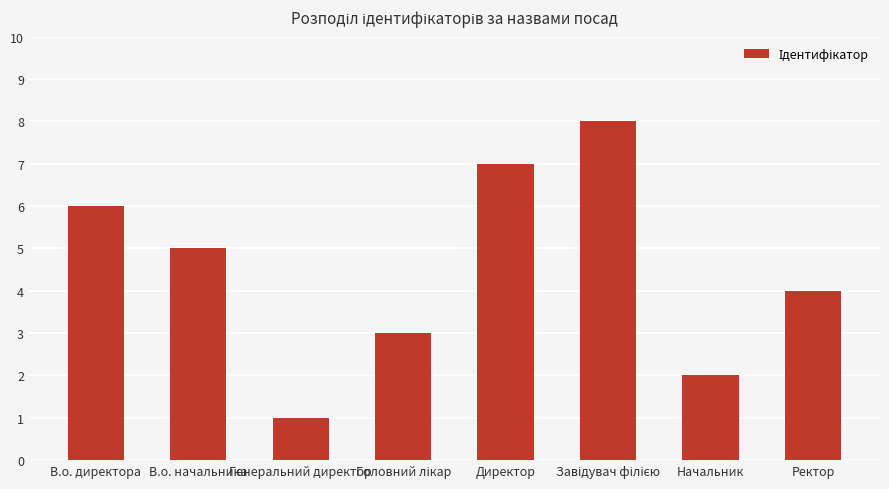

What is the minimum value shown in the chart?

1